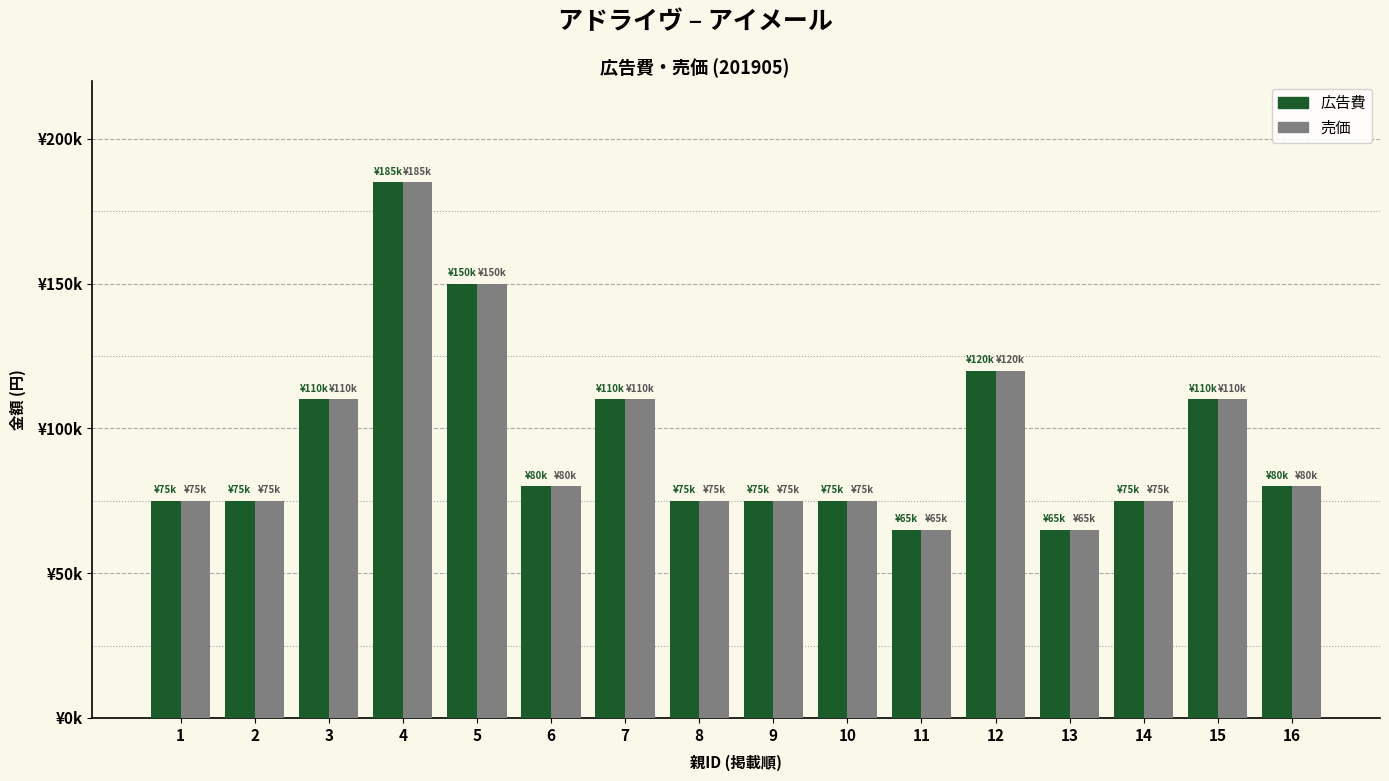

What are all the series names shown in the legend?

広告費, 売価